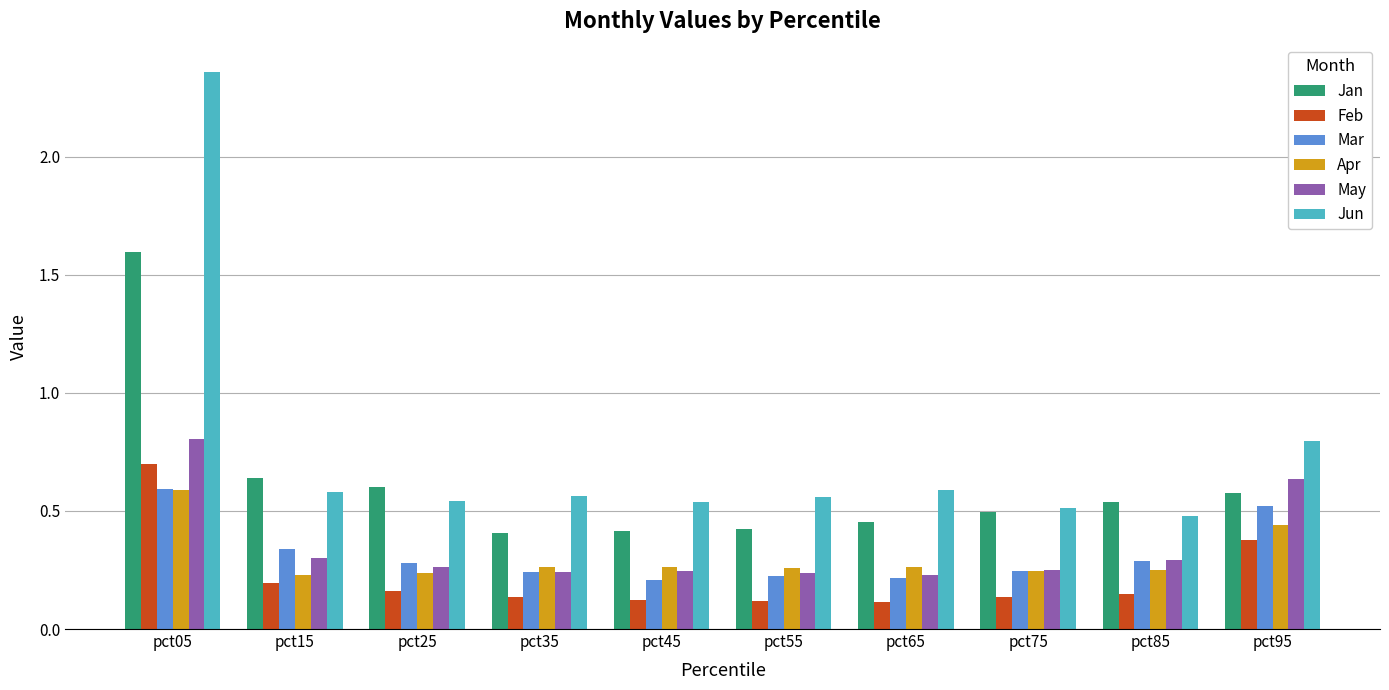

Is it true that Jan equals 0.4 at pct85?

False